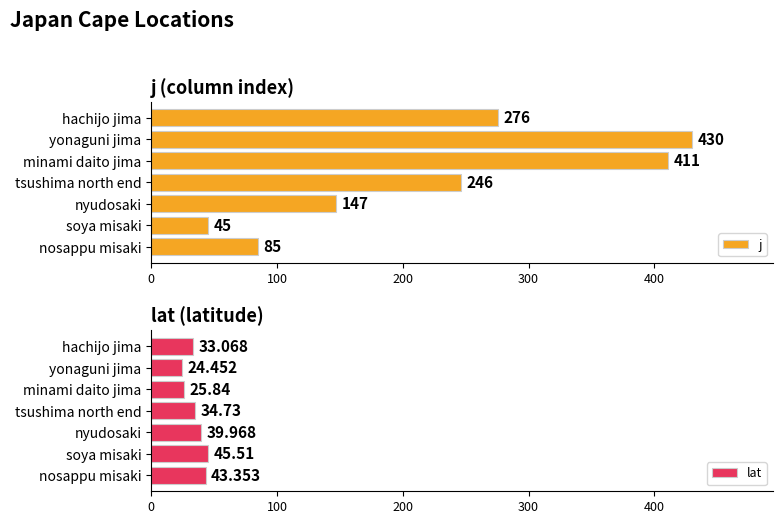

List the series in order of their peak value, highest first.

j, lat